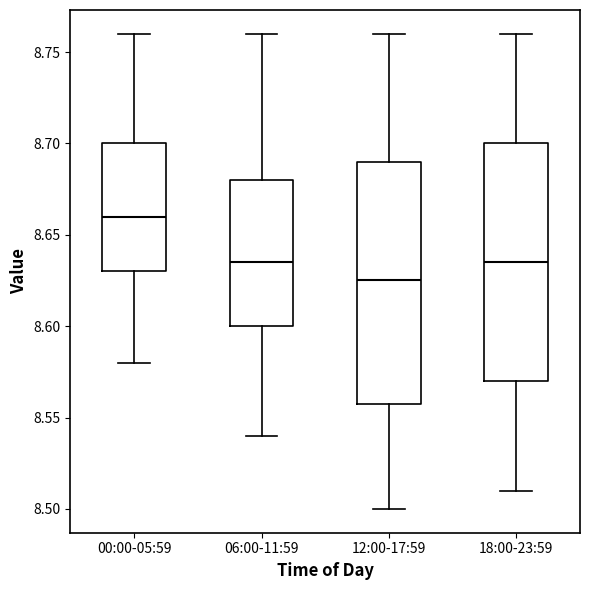

Reading left to right, read every box against the y-axis: the position of its median line, the range the box covers, and the ends of its whiskers. The values are not printed on the chart, so give them approximately, as read against the axis.

00:00-05:59: median 8.660, box 8.630 to 8.700, whiskers 8.580 to 8.760
06:00-11:59: median 8.635, box 8.600 to 8.680, whiskers 8.540 to 8.760
12:00-17:59: median 8.625, box 8.560 to 8.690, whiskers 8.500 to 8.760
18:00-23:59: median 8.635, box 8.570 to 8.700, whiskers 8.510 to 8.760